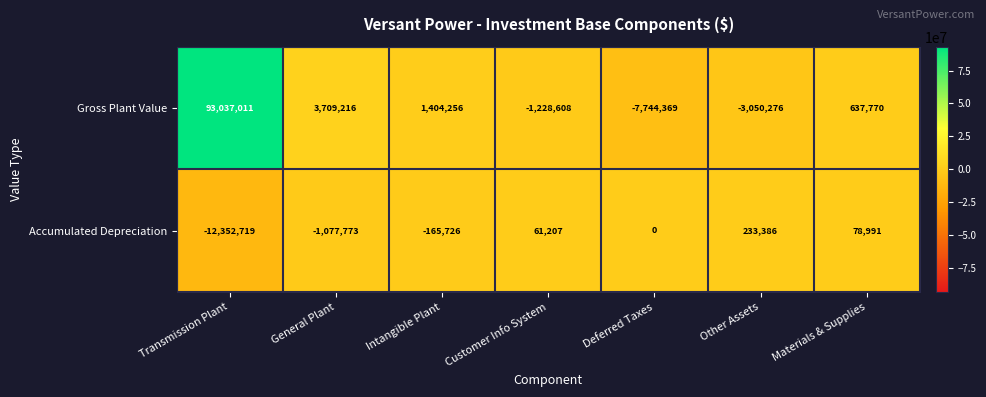

At which label does Accumulated Depreciation reach its minimum?

Transmission Plant